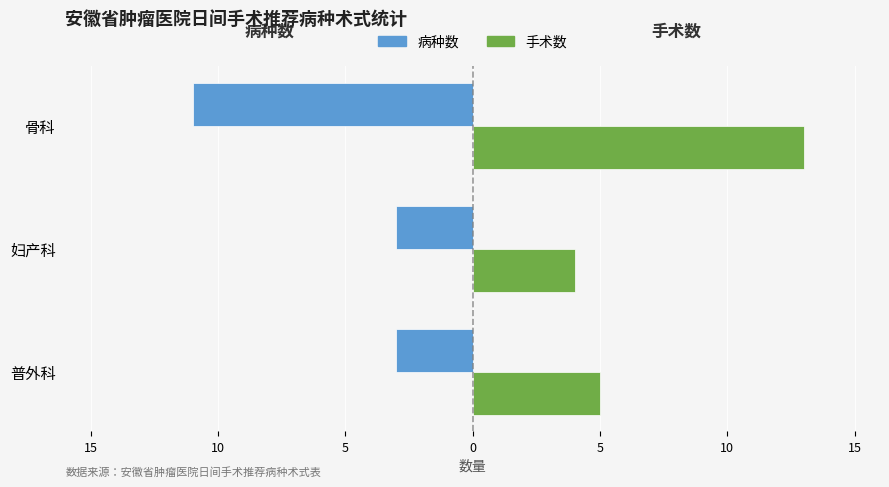

What are all the series names shown in the legend?

病种数, 手术数